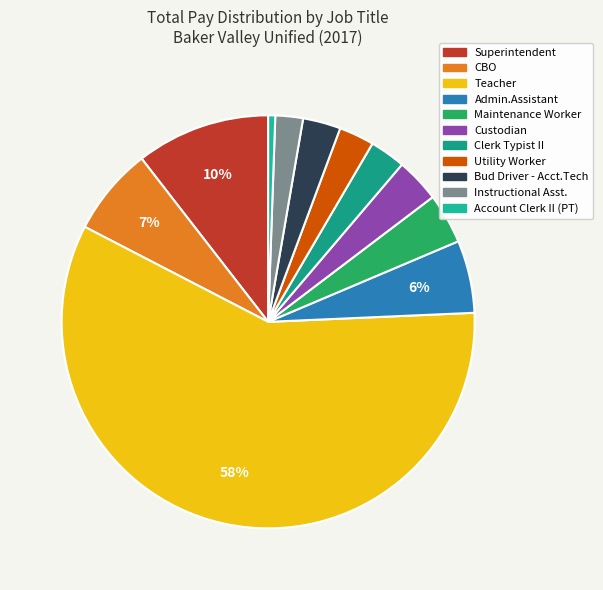

Count the number of slices in the pie.

11